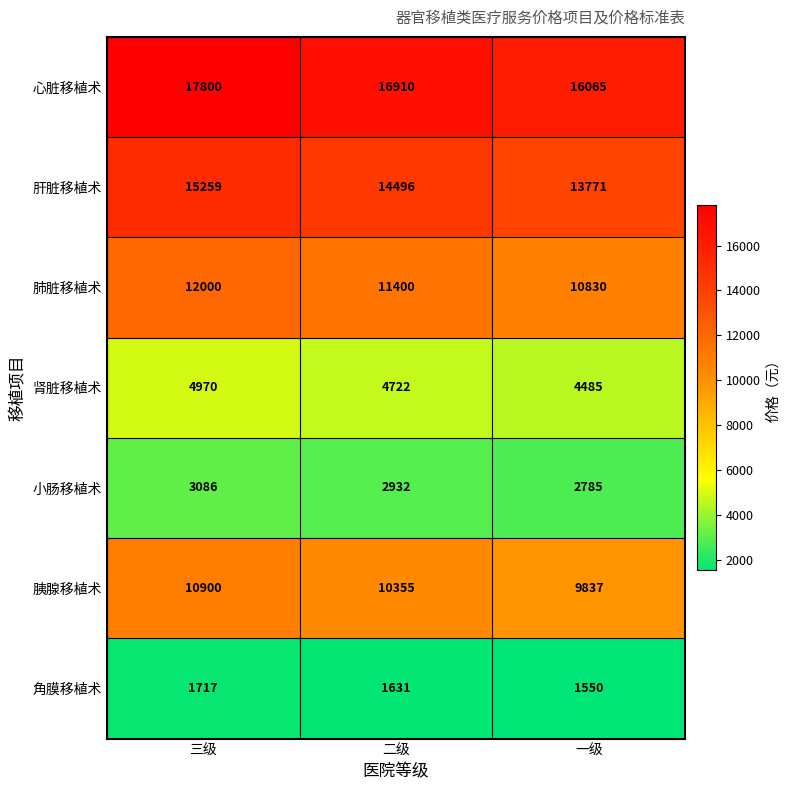

Is it true that 肝脏移植术 equals 13771 at 一级?

True